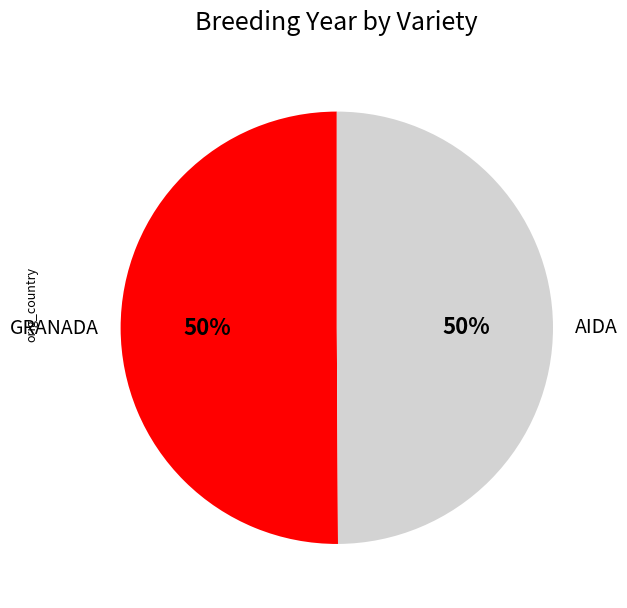

Combined, do AIDA and GRANADA account for over 50%?

Yes